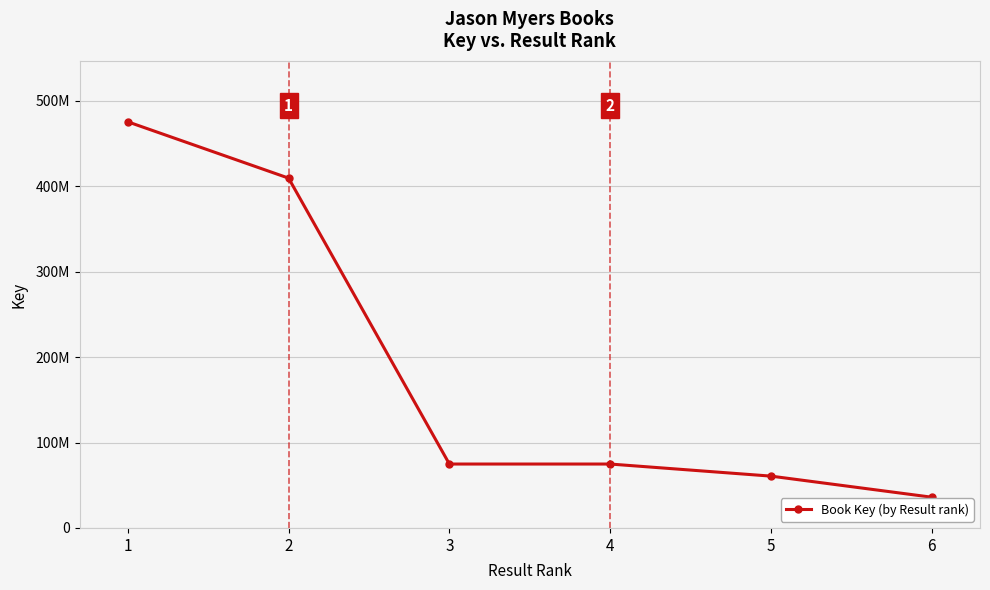

Which has a higher value, 4 or 1?

1